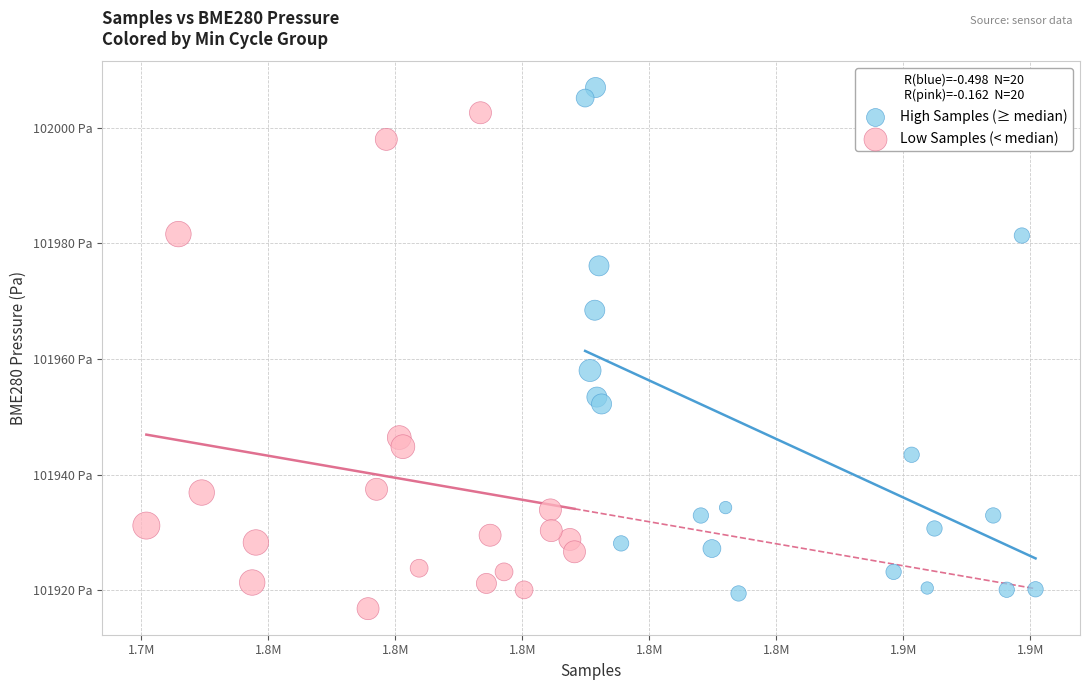

Which series reaches the maximum Y coordinate?

High Samples (≥ median)